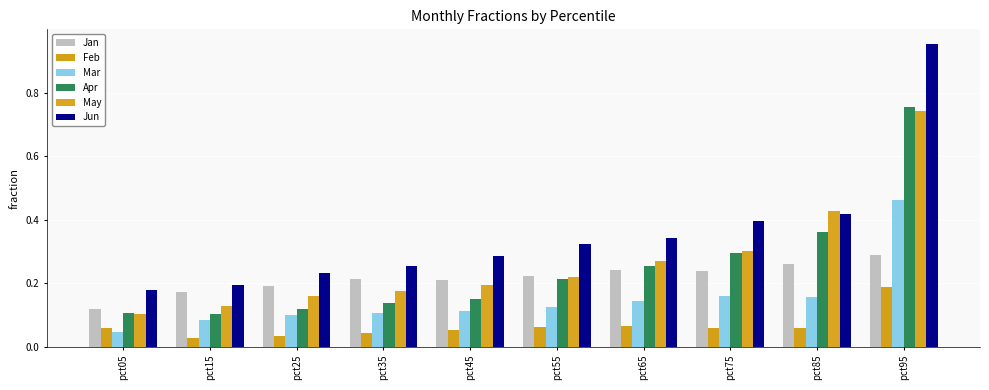

Rank the series by their maximum value, from highest to lowest.

Jun, Apr, May, Mar, Jan, Feb